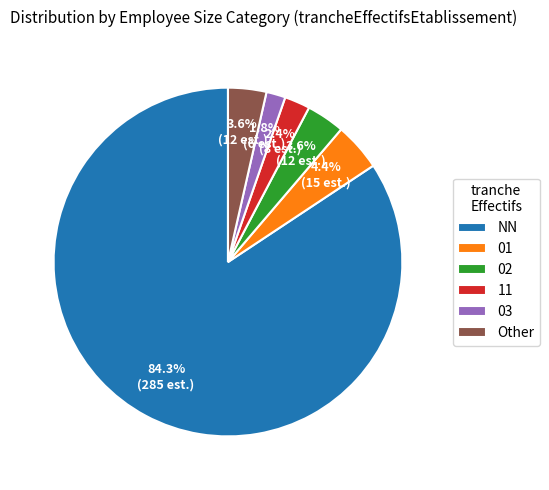

Which has a higher value, 02 or NN?

NN